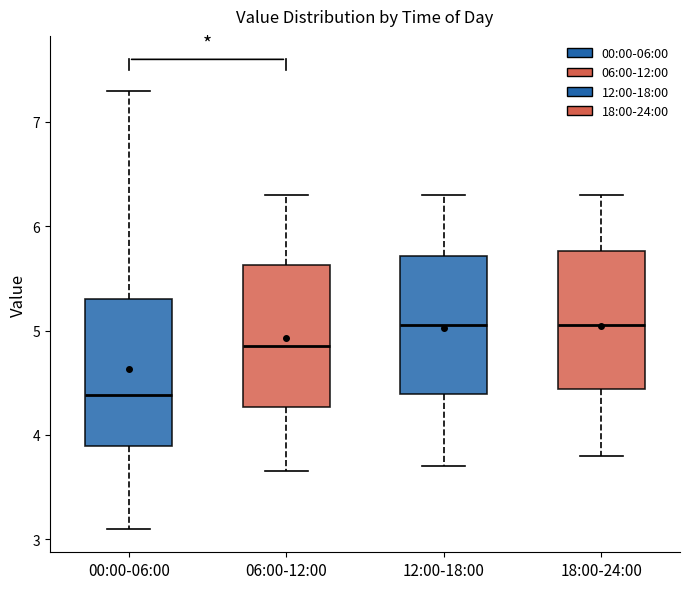

Where does the lower whisker of the box for 12:00-18:00 end on the y-axis? The values are not printed on the chart, so give them approximately, as read against the axis.

3.7